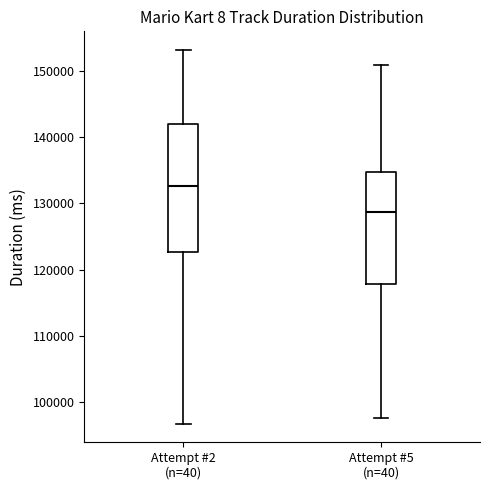

Which box has the highest median line?

Attempt #2 (n=40)